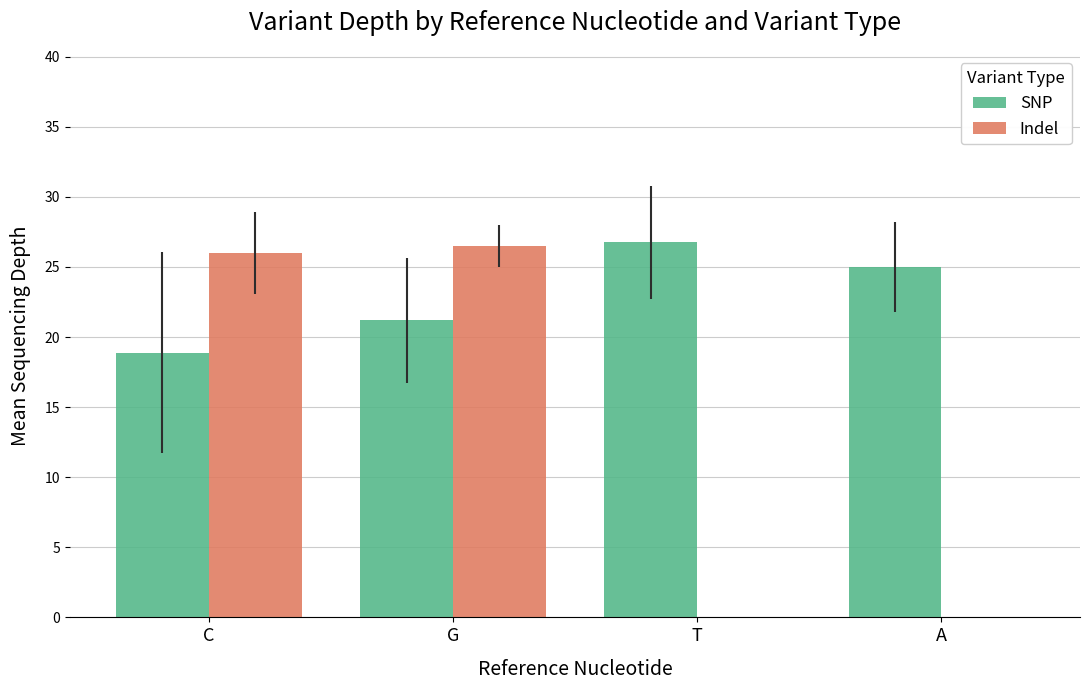

Reading left to right, list all the values displayed in this chart.

SNP: C=18.9	G=21.2	T=26.8	A=25.0
Indel: C=26.0	G=26.5	T=0.0	A=0.0